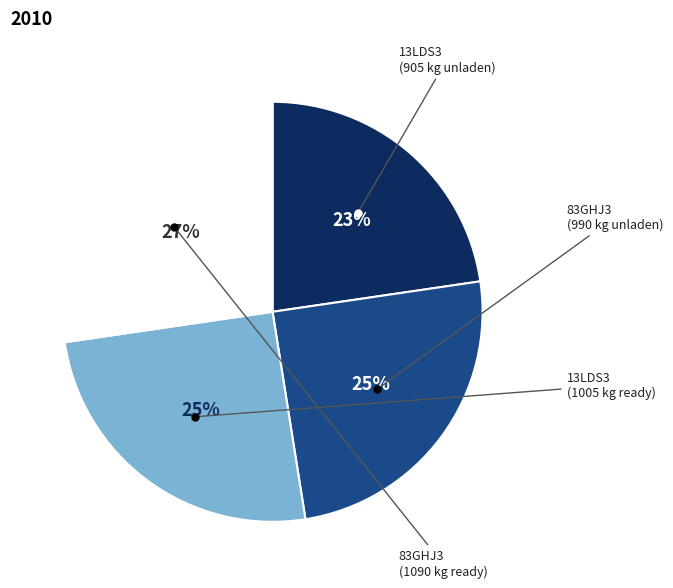

Count the number of slices in the pie.

4